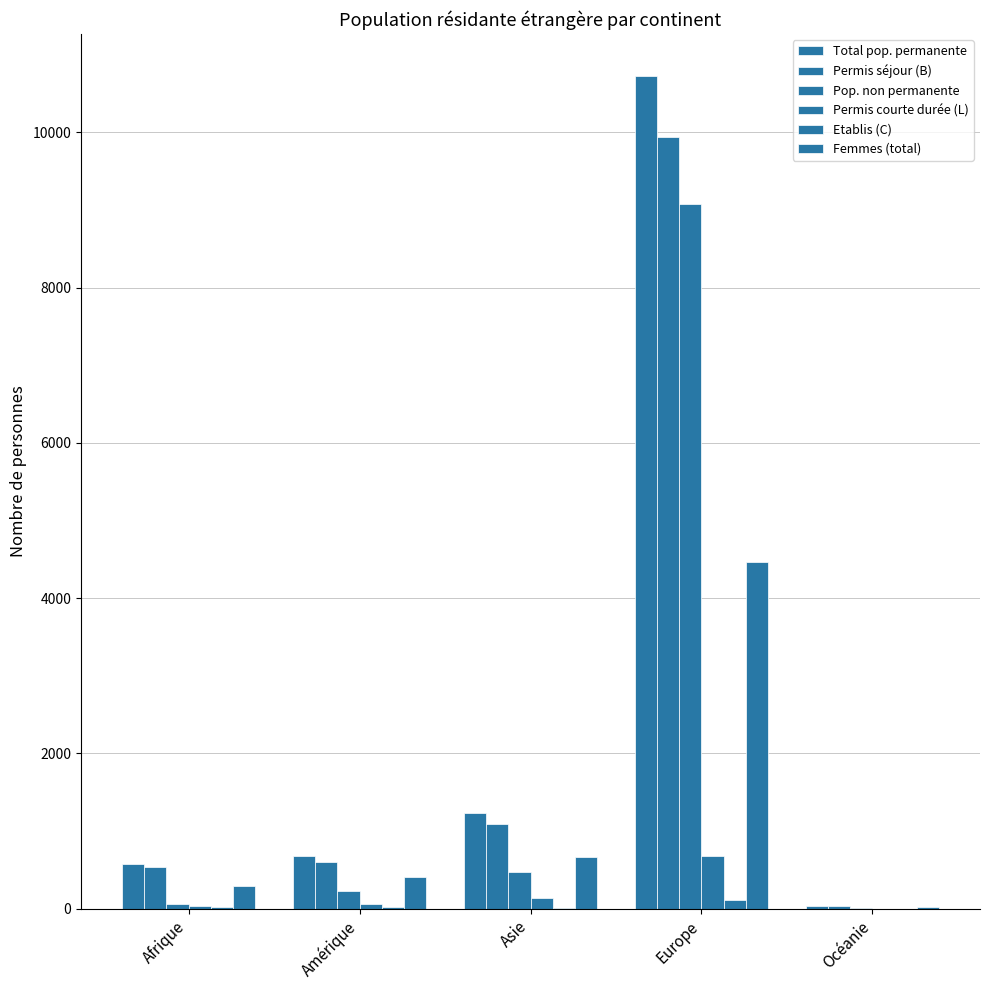

Reading right to left, transcribe all the data shown in this chart.

Total pop. permanente: 38	10729	1231	677	581
Permis séjour (B): 36	9944	1088	596	535
Pop. non permanente: 11	9077	467	228	67
Permis courte durée (L): 2	677	139	63	29
Etablis (C): 0	108	4	18	17
Femmes (total): 19	4460	667	403	286